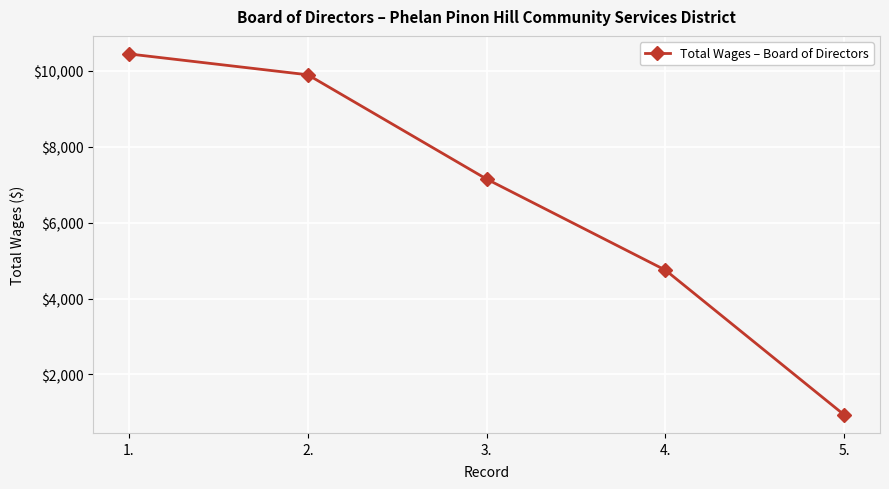

How many values are below 7150?

2